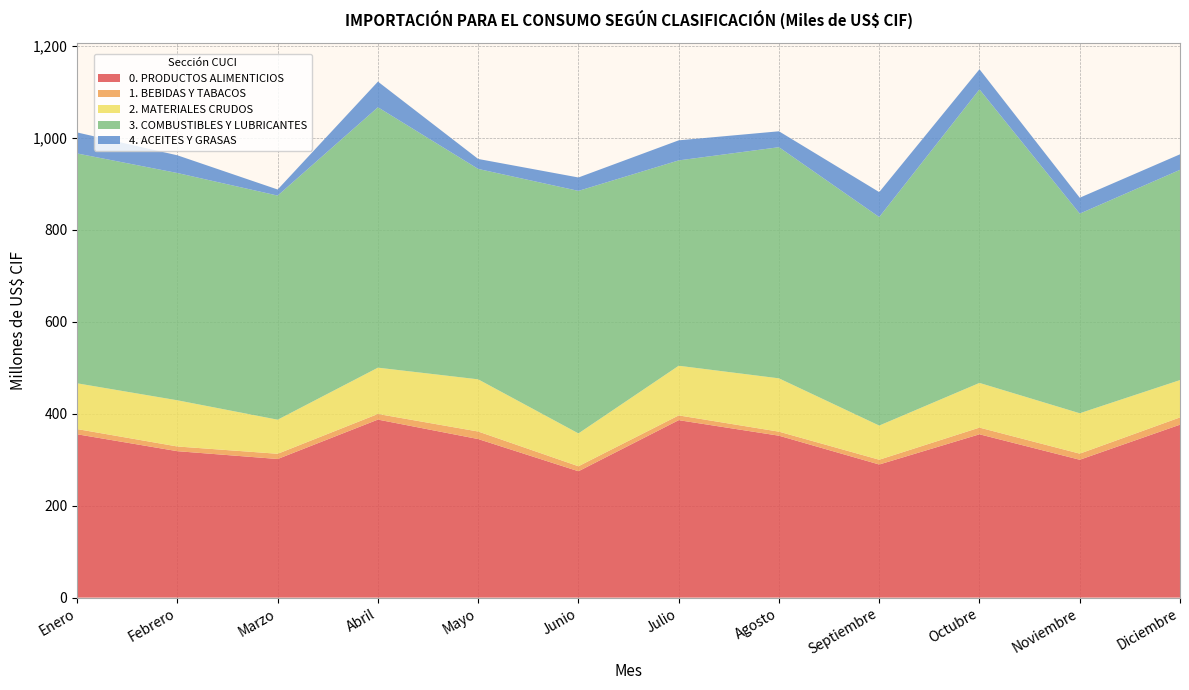

Reading right to left, extract all data points from this chart.

0. PRODUCTOS ALIMENTICIOS: 376304103.9	299997029.0	355372002.6	289629999.1	352307478.1	386136560.2	274938131.1	345019309.0	387359963.8	301618203.6	318609675.9	355420011.9
1. BEBIDAS Y TABACOS: 15817849.9	13248283.3	14579571.6	10414980.1	8799845.9	10367716.9	10913155.0	16386823.6	12261688.5	11352130.7	10230688.8	11319521.6
2. MATERIALES CRUDOS: 81211535.4	87926237.4	97228311.6	74320350.6	116025539.2	108035646.8	71452821.2	113567806.5	100737033.5	74161557.3	100519608.3	99585112.8
3. COMBUSTIBLES Y LUBRICANTES: 457539060.2	434382000.9	638774200.6	453731350.5	502994137.8	446867519.2	527754104.4	457851865.2	566671158.6	487694428.1	494572596.3	500158427.7
4. ACEITES Y GRASAS: 33800029.9	34628422.7	43825509.7	54341978.8	34624722.5	43673363.6	29179346.9	21711847.2	55809888.4	13230250.4	38535225.2	45748113.7